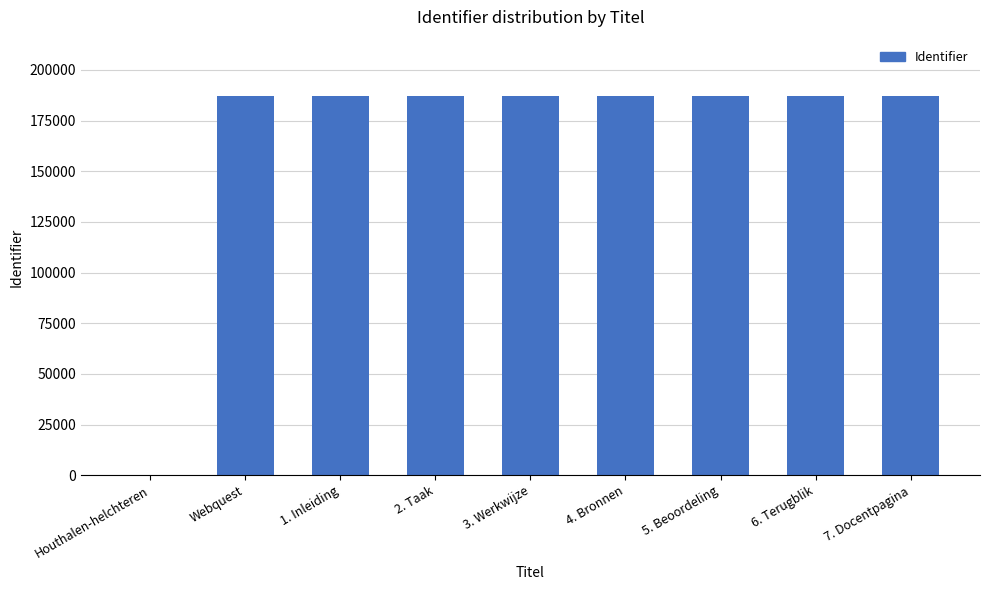

What is the ratio of the value at Webquest to the value at 6. Terugblik?

1.0